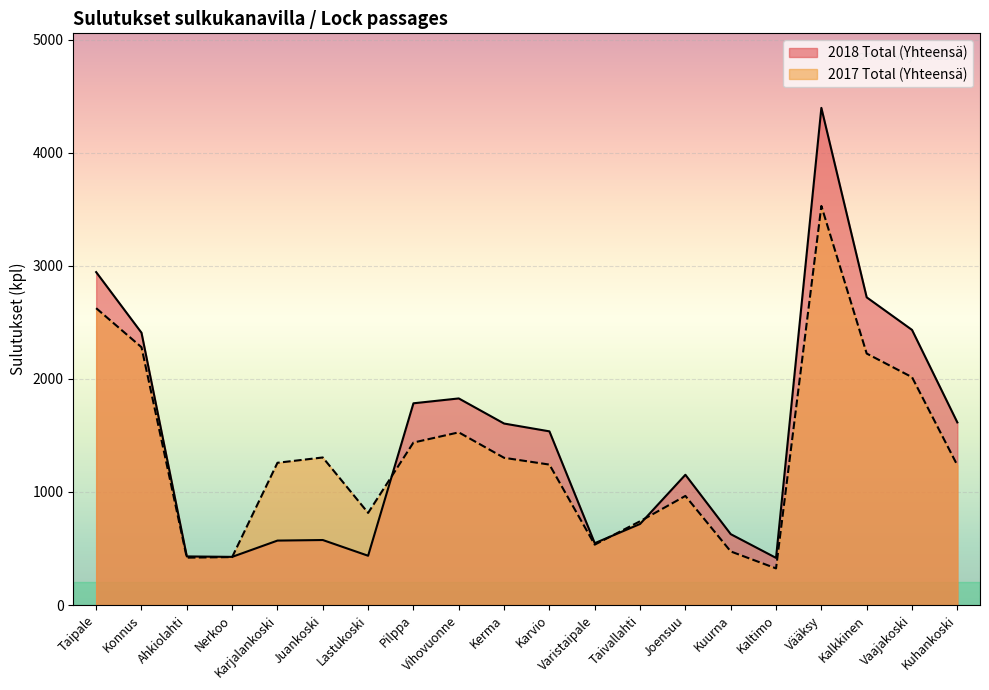

Does the chart display data point markers on the line(s)?

No